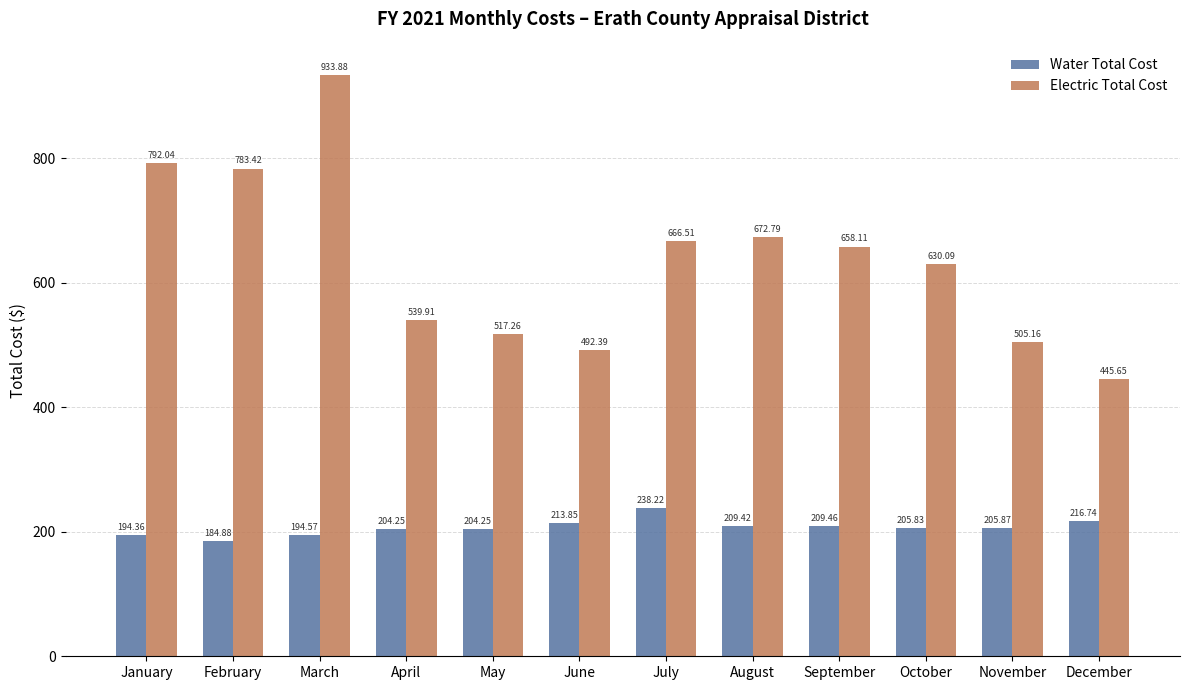

At which category is the sum across all series the highest?

March